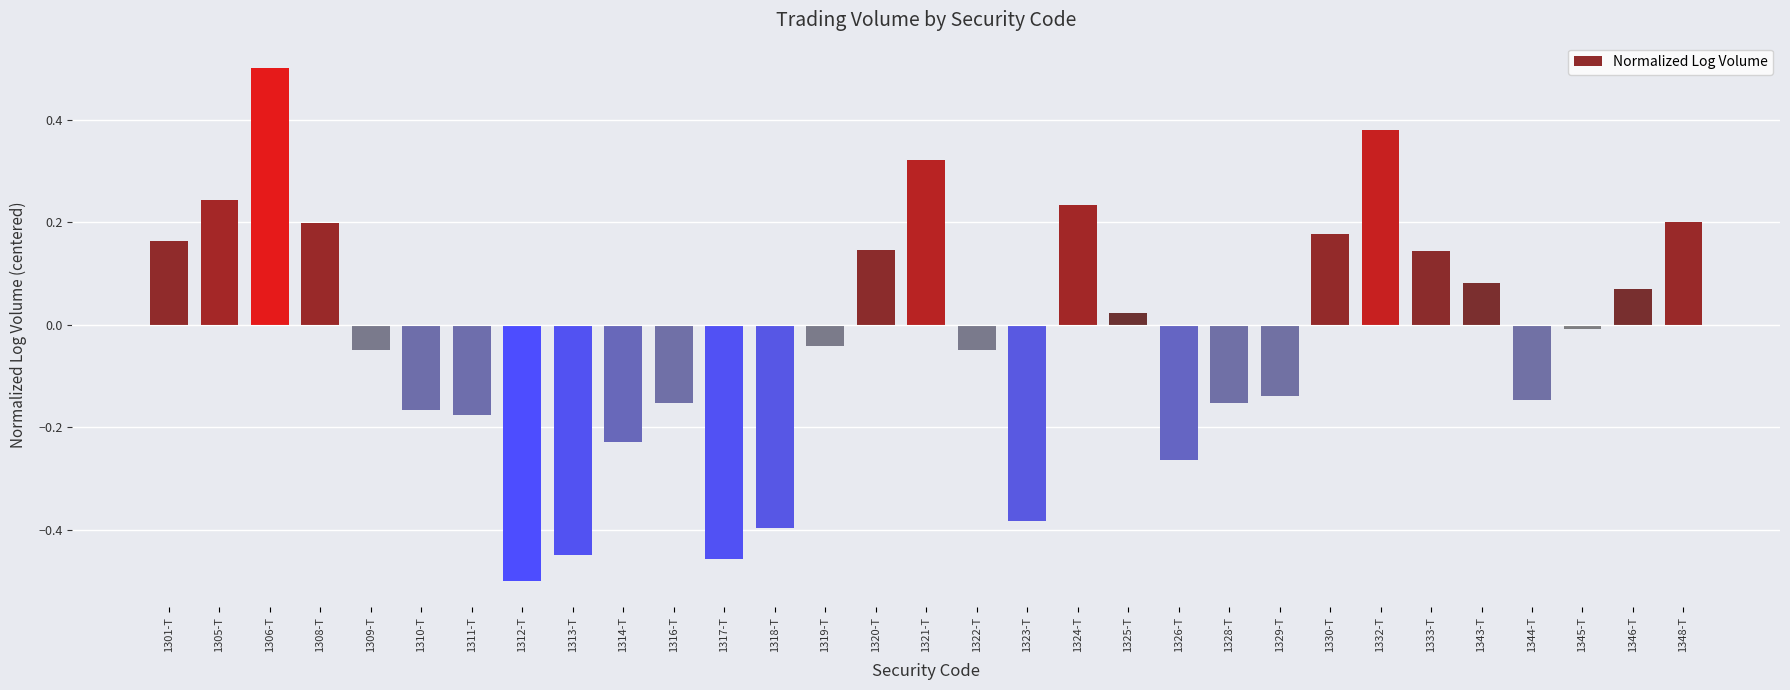

At which label does the data first exceed 0?

1301-T